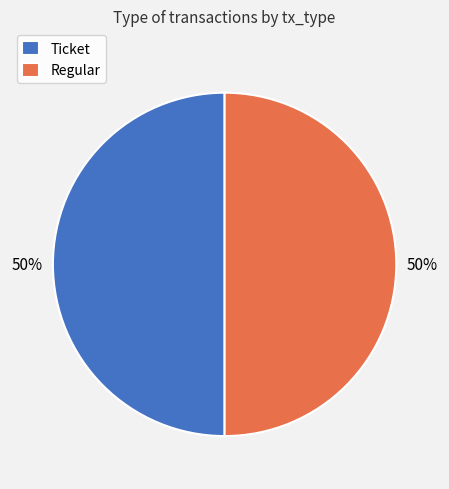

To the nearest percent, what is the average slice percentage?

50%